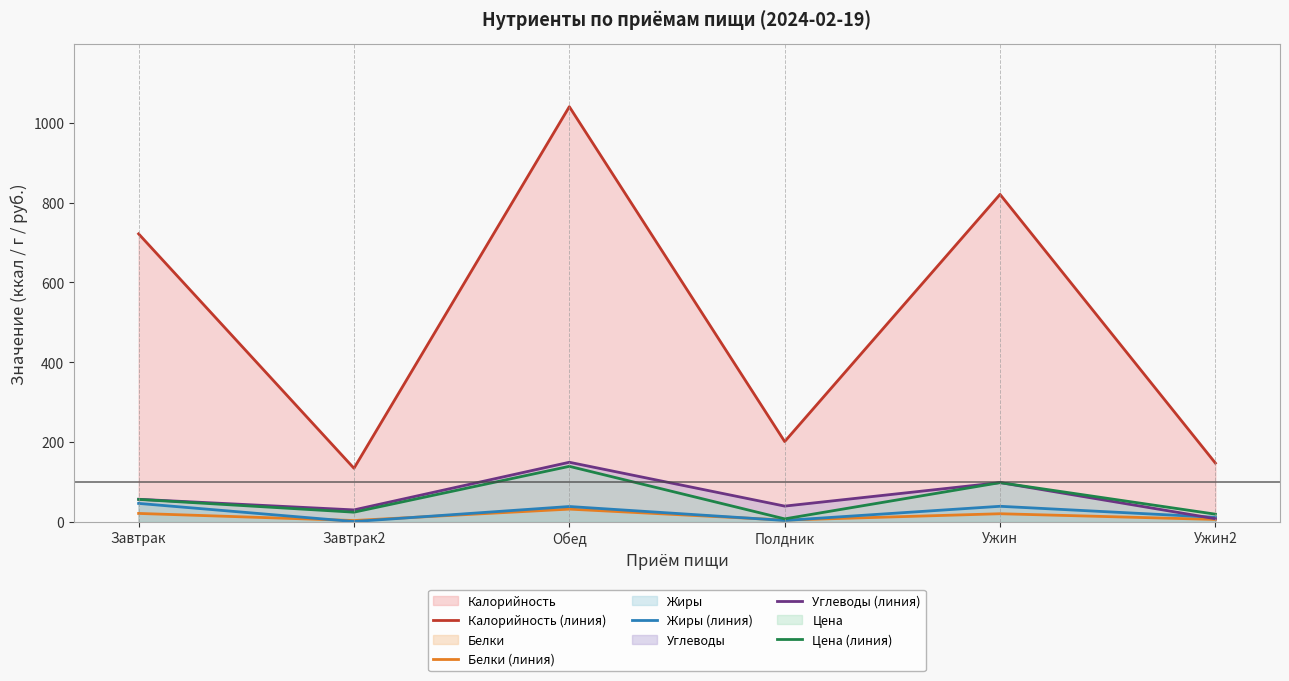

Between Завтрак and Полдник, which series saw the biggest shift?

Калорийность (линия)